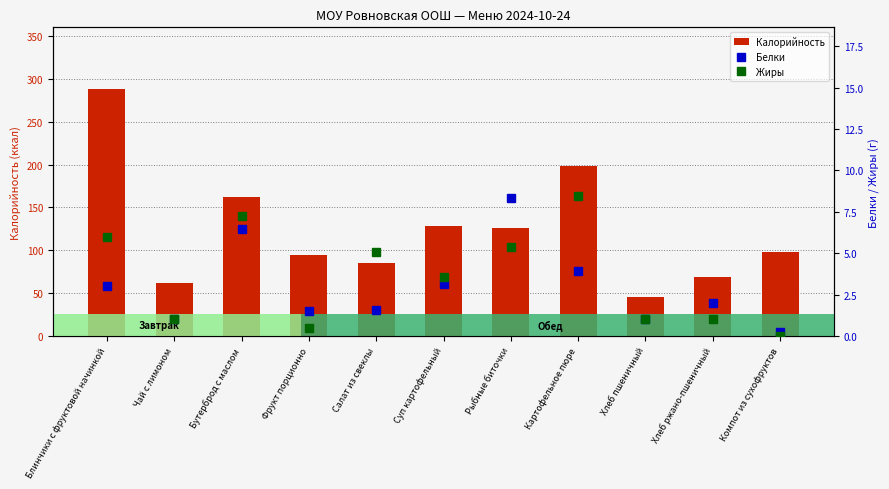

At how many categories does at least one series exceed 216?

1